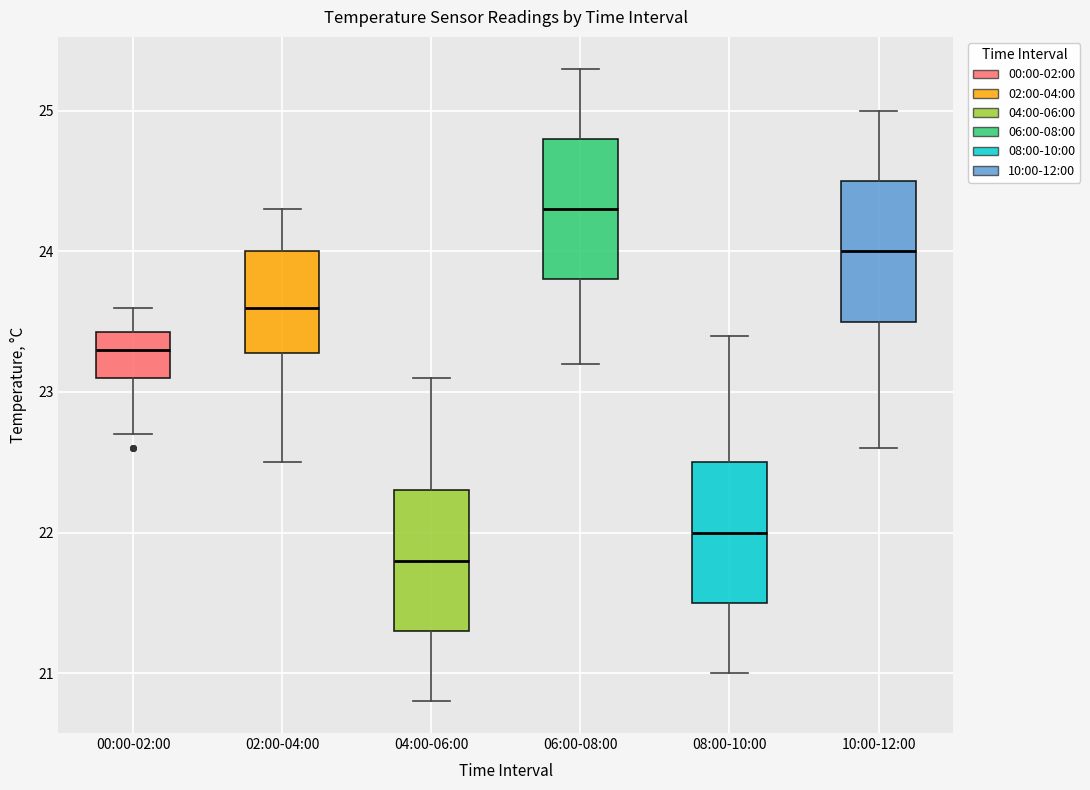

Reading left to right, read every box against the y-axis: the position of its median line, the range the box covers, and the ends of its whiskers. The values are not printed on the chart, so give them approximately, as read against the axis.

00:00-02:00: median 23.3, box 23.1 to 23.4, whiskers 22.7 to 23.6
02:00-04:00: median 23.6, box 23.3 to 24.0, whiskers 22.5 to 24.3
04:00-06:00: median 21.8, box 21.3 to 22.3, whiskers 20.8 to 23.1
06:00-08:00: median 24.3, box 23.8 to 24.8, whiskers 23.2 to 25.3
08:00-10:00: median 22.0, box 21.5 to 22.5, whiskers 21.0 to 23.4
10:00-12:00: median 24.0, box 23.5 to 24.5, whiskers 22.6 to 25.0